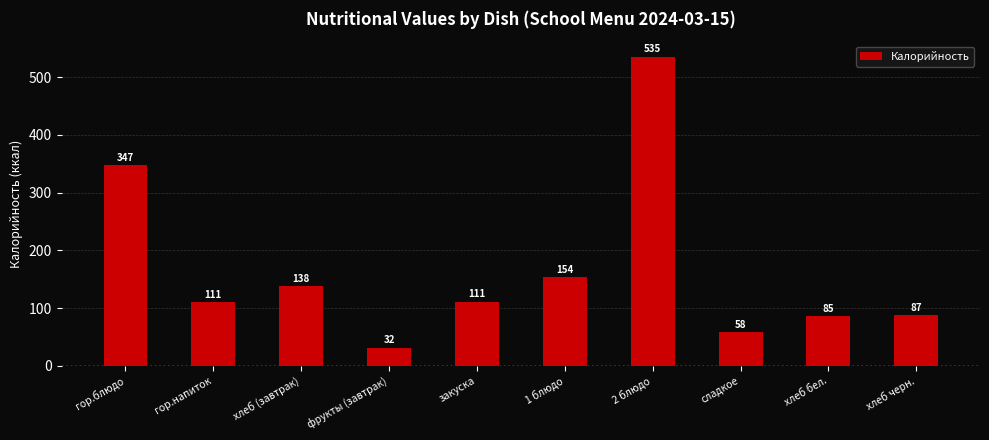

What is the difference between the maximum and second lowest values?

477.7